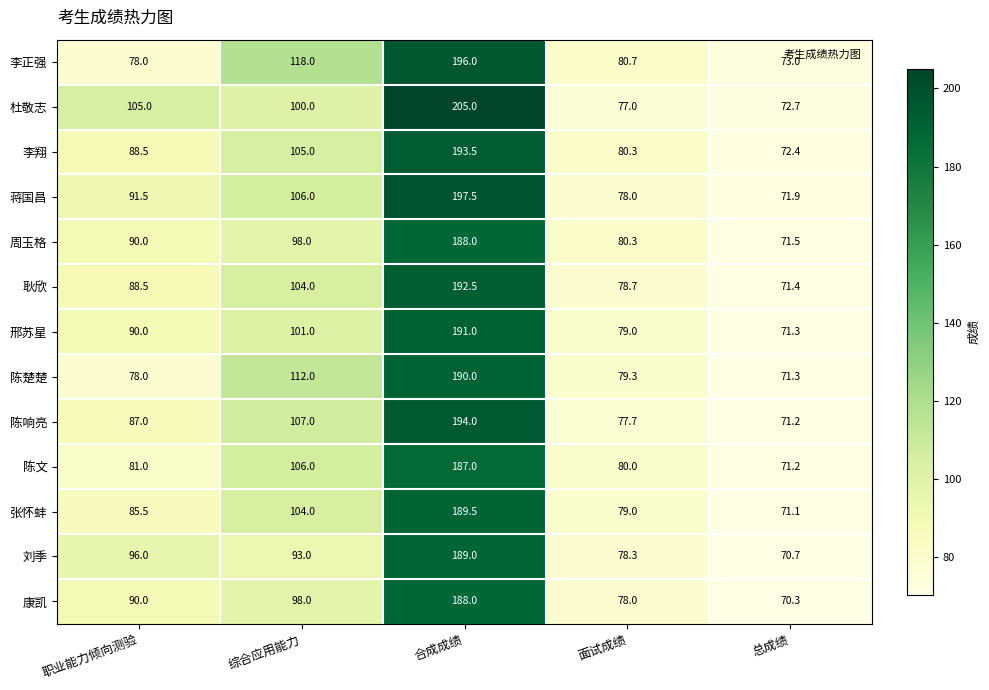

The 杜敬志 series shows 60.4 at 职业能力倾向测验. True or false?

False